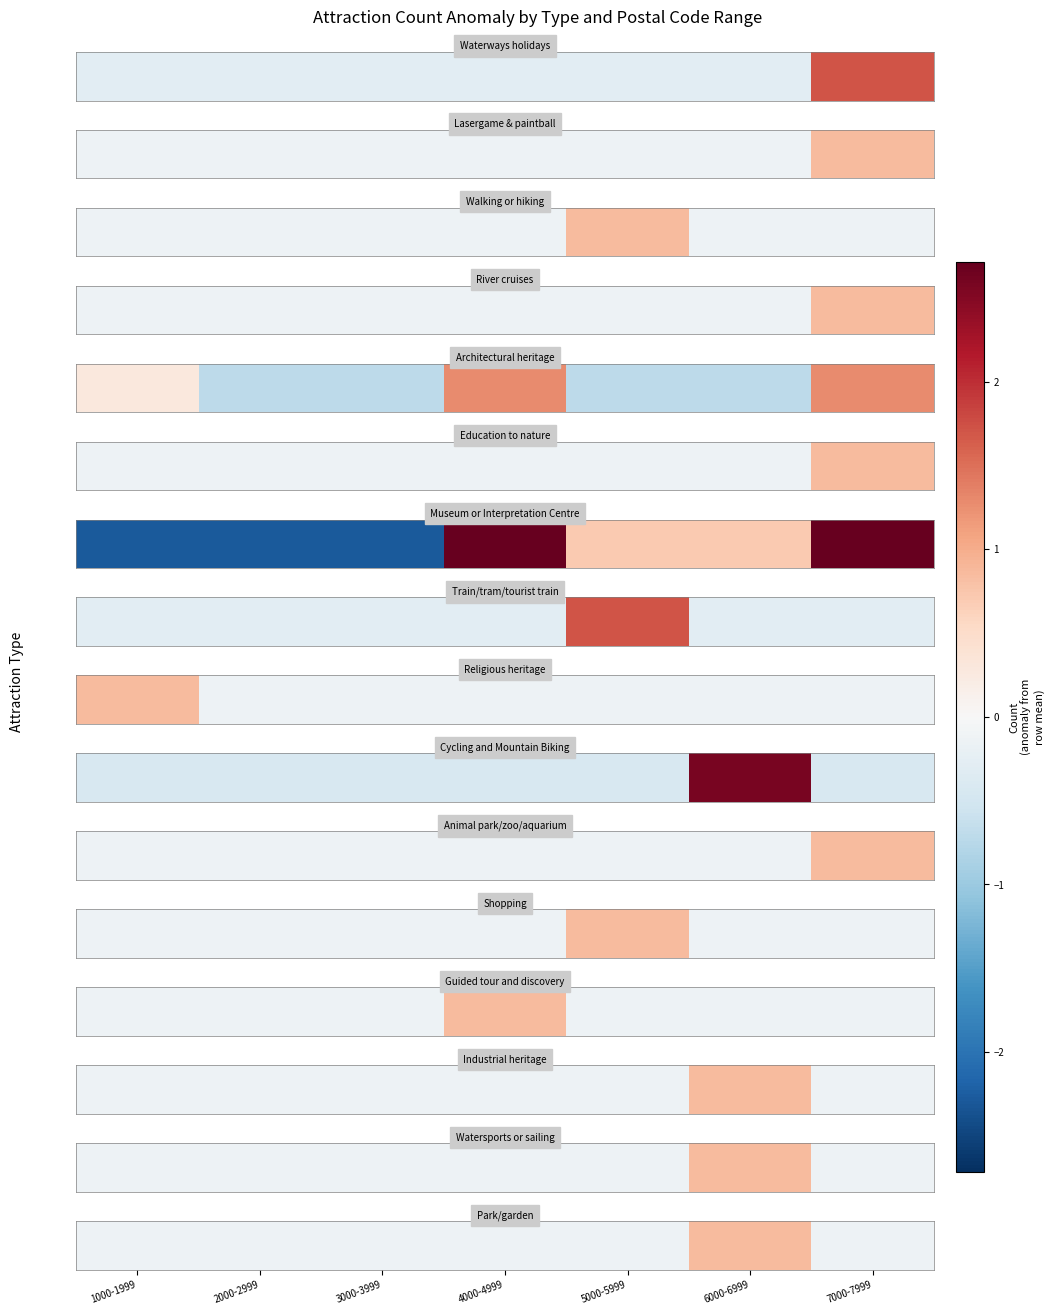

List the labels in order of value, largest first.

6000-6999, 1000-1999, 2000-2999, 3000-3999, 4000-4999, 5000-5999, 7000-7999